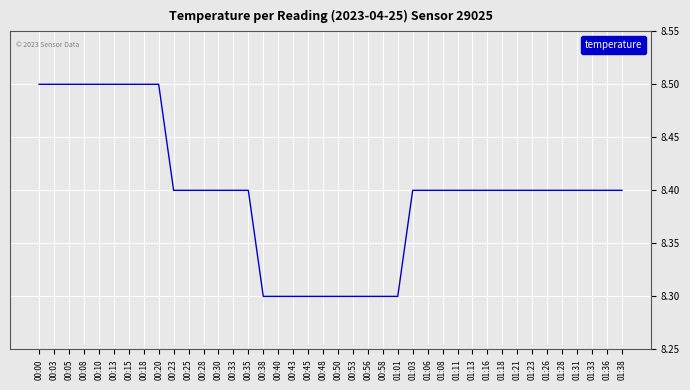

What value does the data have at 01:13?

8.4